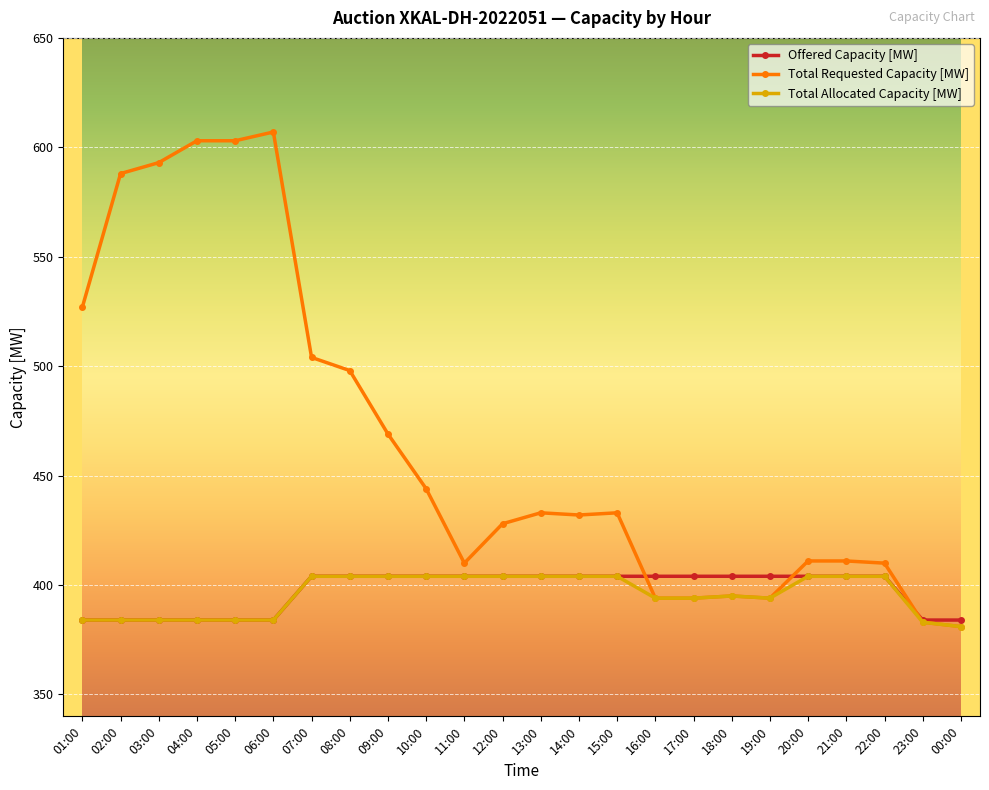

The Total Requested Capacity [MW] series shows 538 at 00:00. True or false?

False